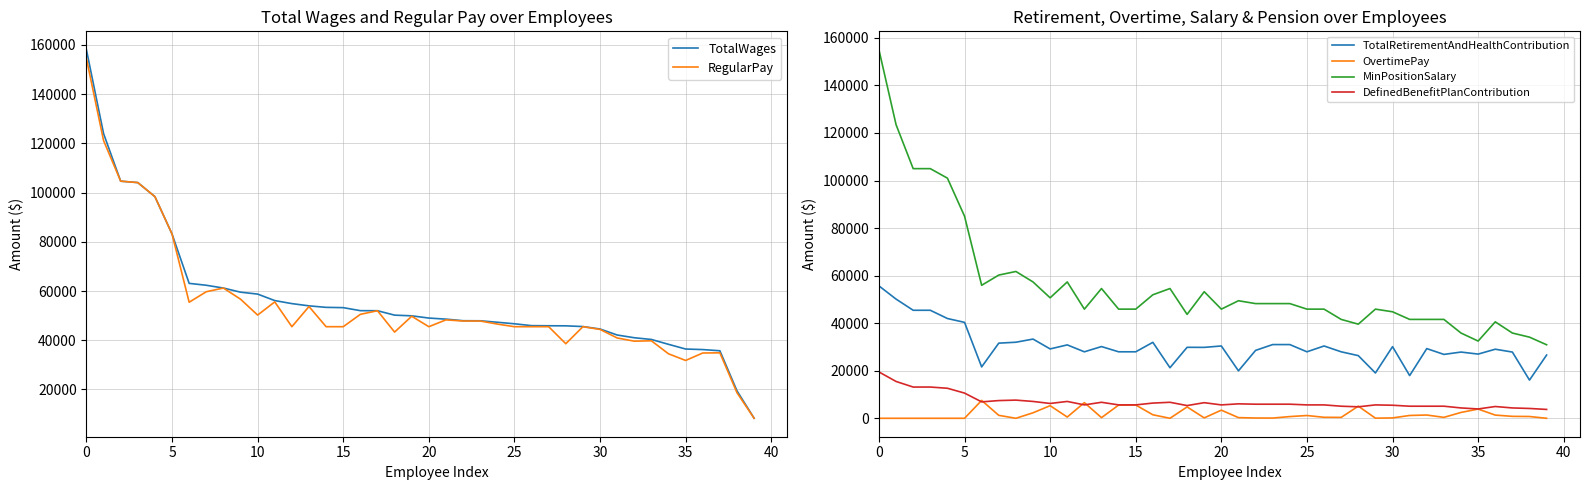

At which label is TotalWages closest to 83178?

5